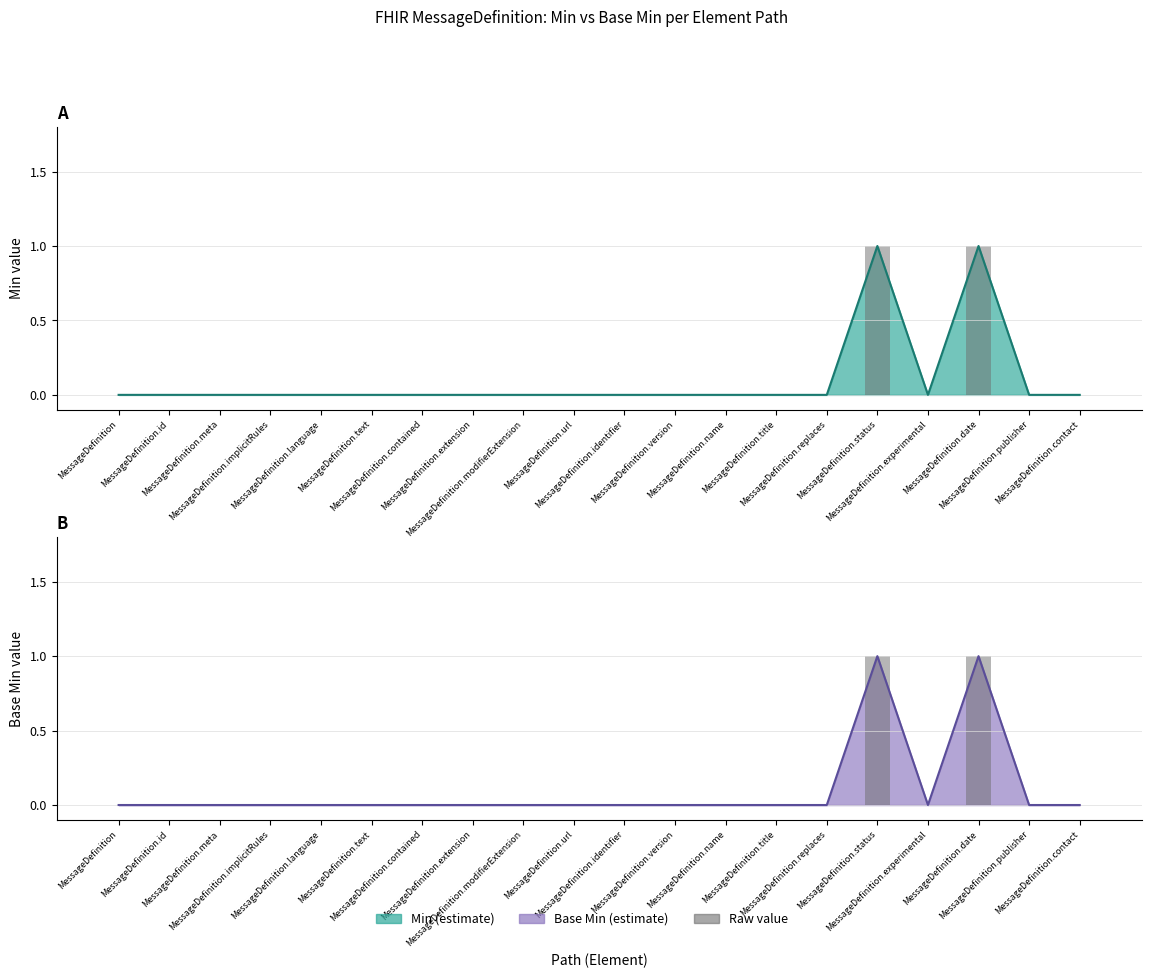

Which series has the widest spread of values?

Min (raw)